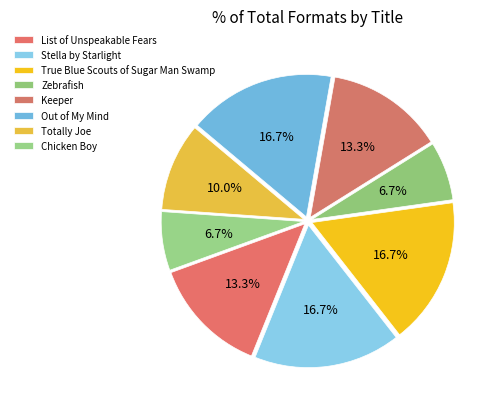

Which category has the smallest portion of the pie?

Zebrafish